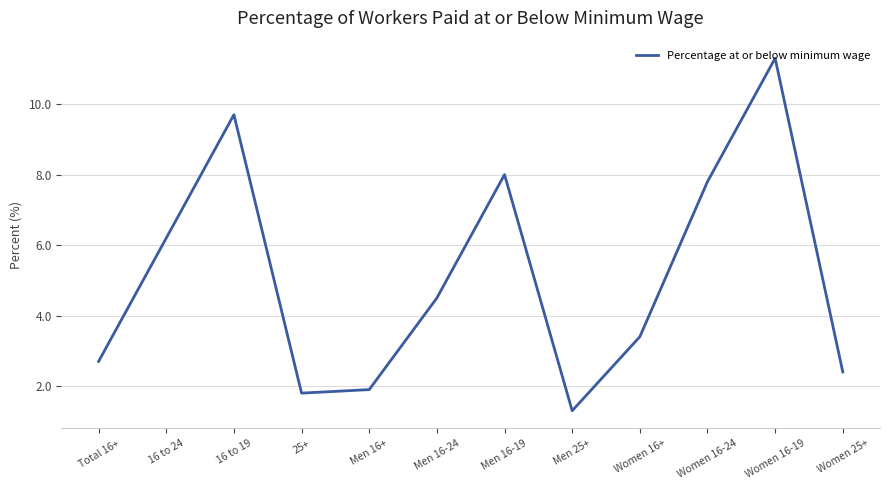

At which label is the value closest to 6?

16 to 24